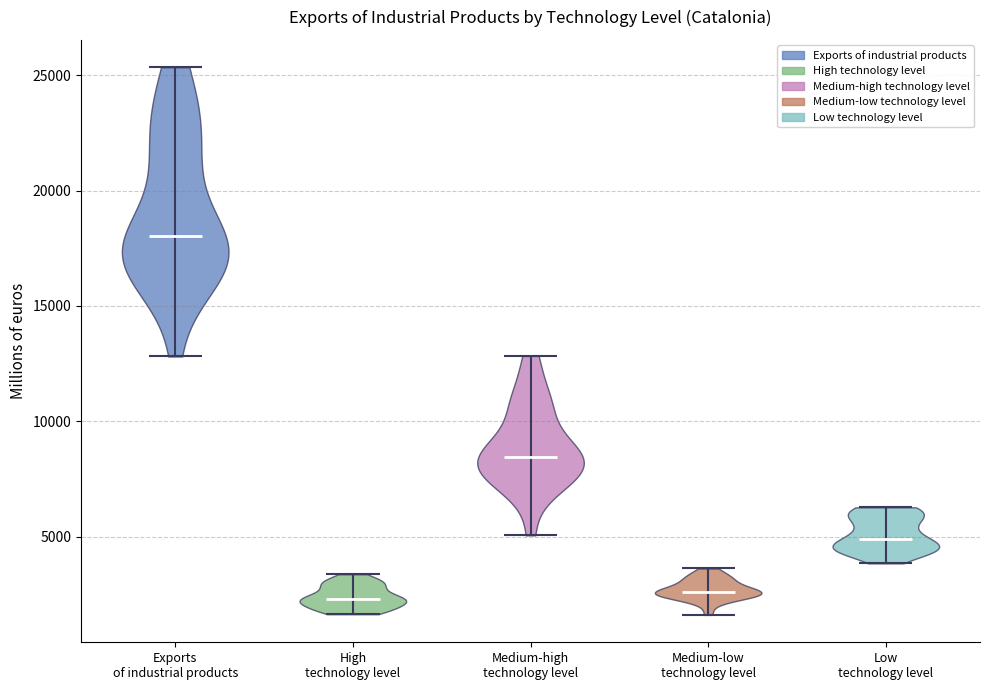

What is the highest point the violin for Exports of industrial products reaches on the y-axis? The values are not printed on the chart, so give them approximately, as read against the axis.

25500